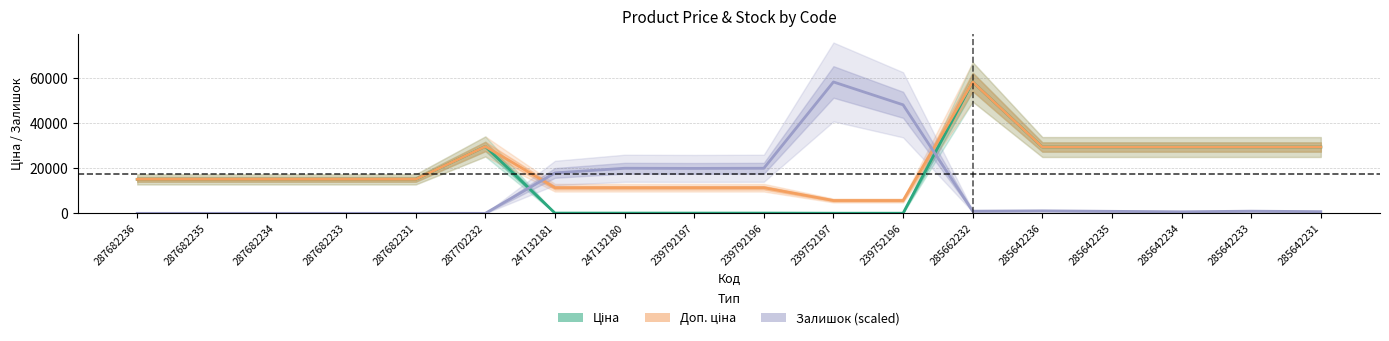

What are all the series names shown in the legend?

Ціна, Доп. ціна, Залишок (scaled)